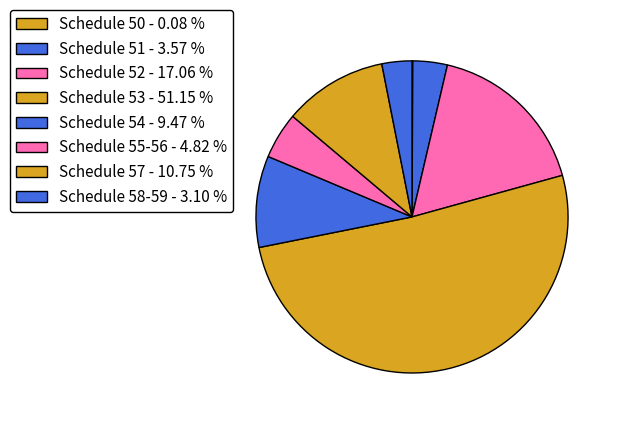

Which has a higher value, Schedule 52 or Schedule 57?

Schedule 52